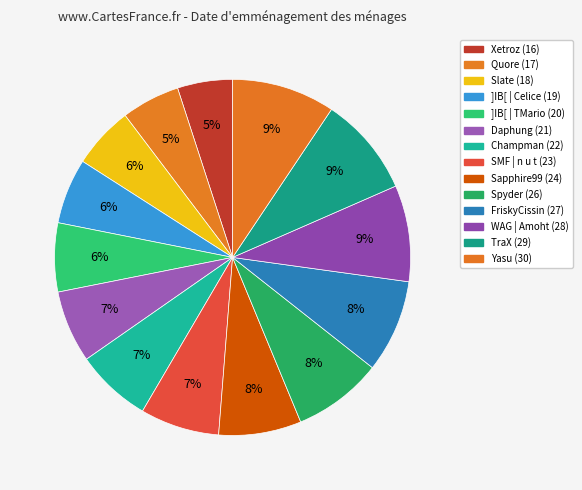

Which slice is the largest?

Yasu